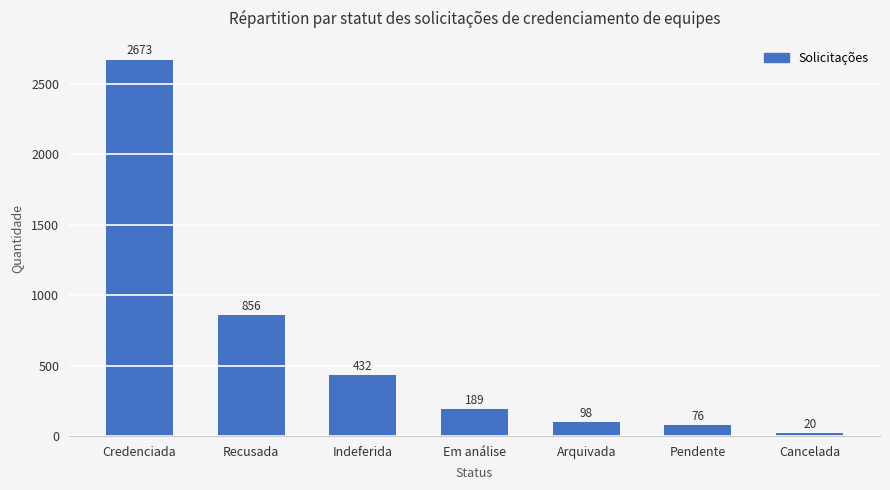

What is the label of the 1st bar from the right?

Cancelada